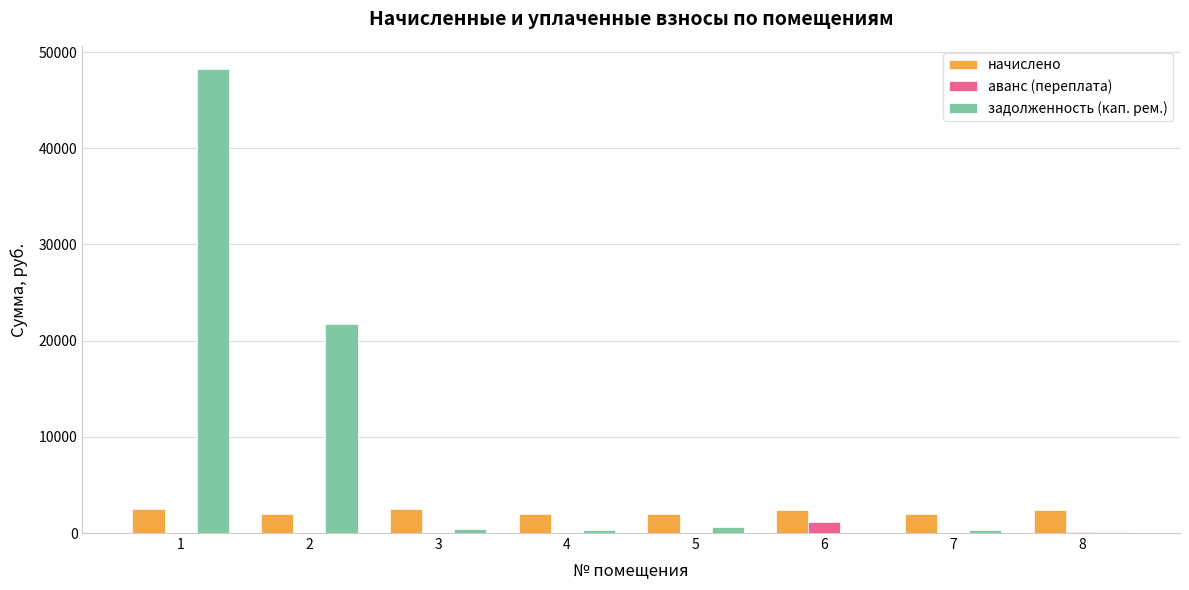

The value of задолженность (кап. рем.) at 6 is 0.0. True or false?

True